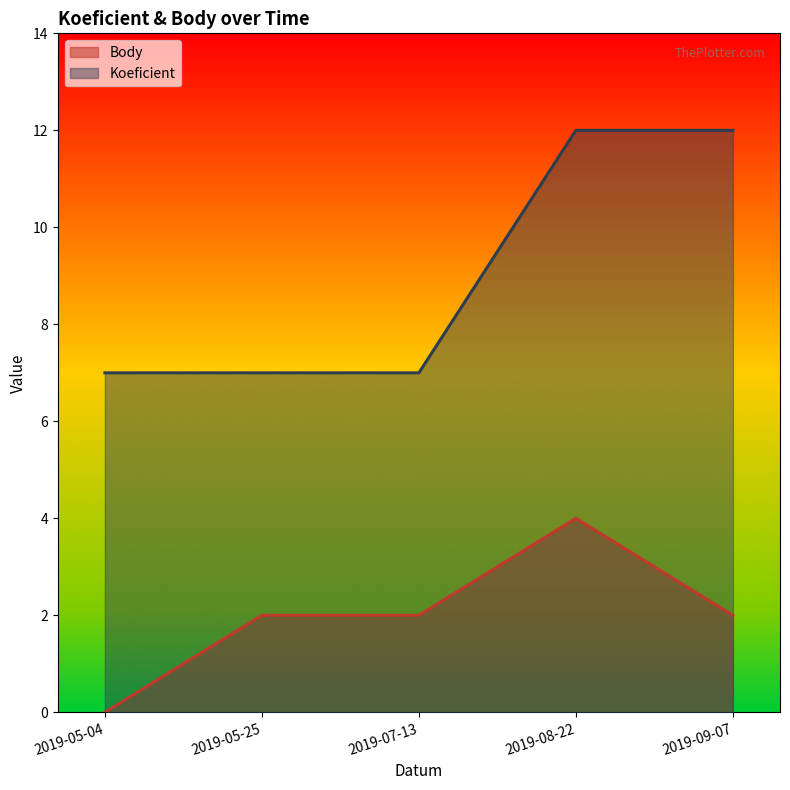

How many interior local peaks does the Body series have?

1